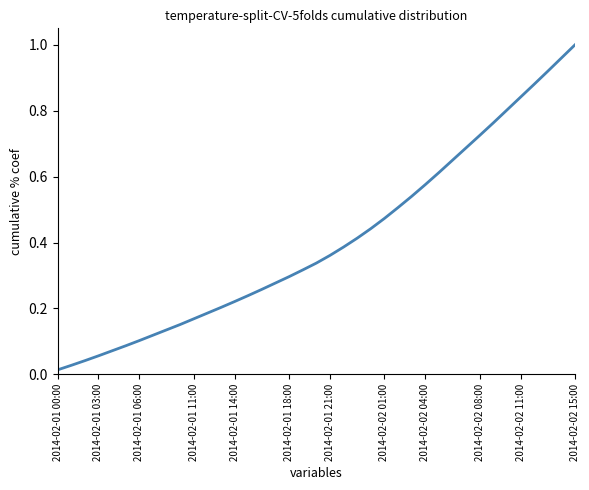

Where is the data nearest to the value 0?

2014-02-01 00:00